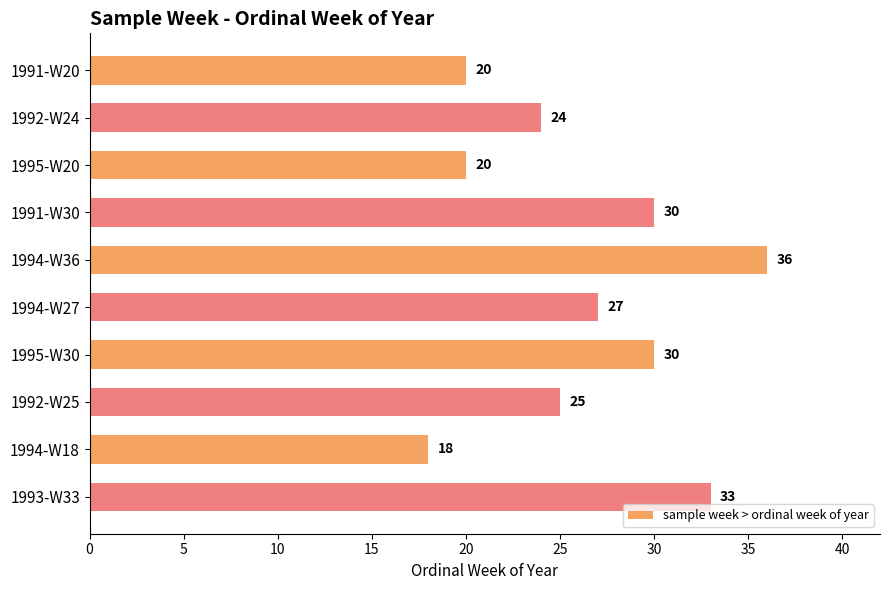

What is the average value?

26